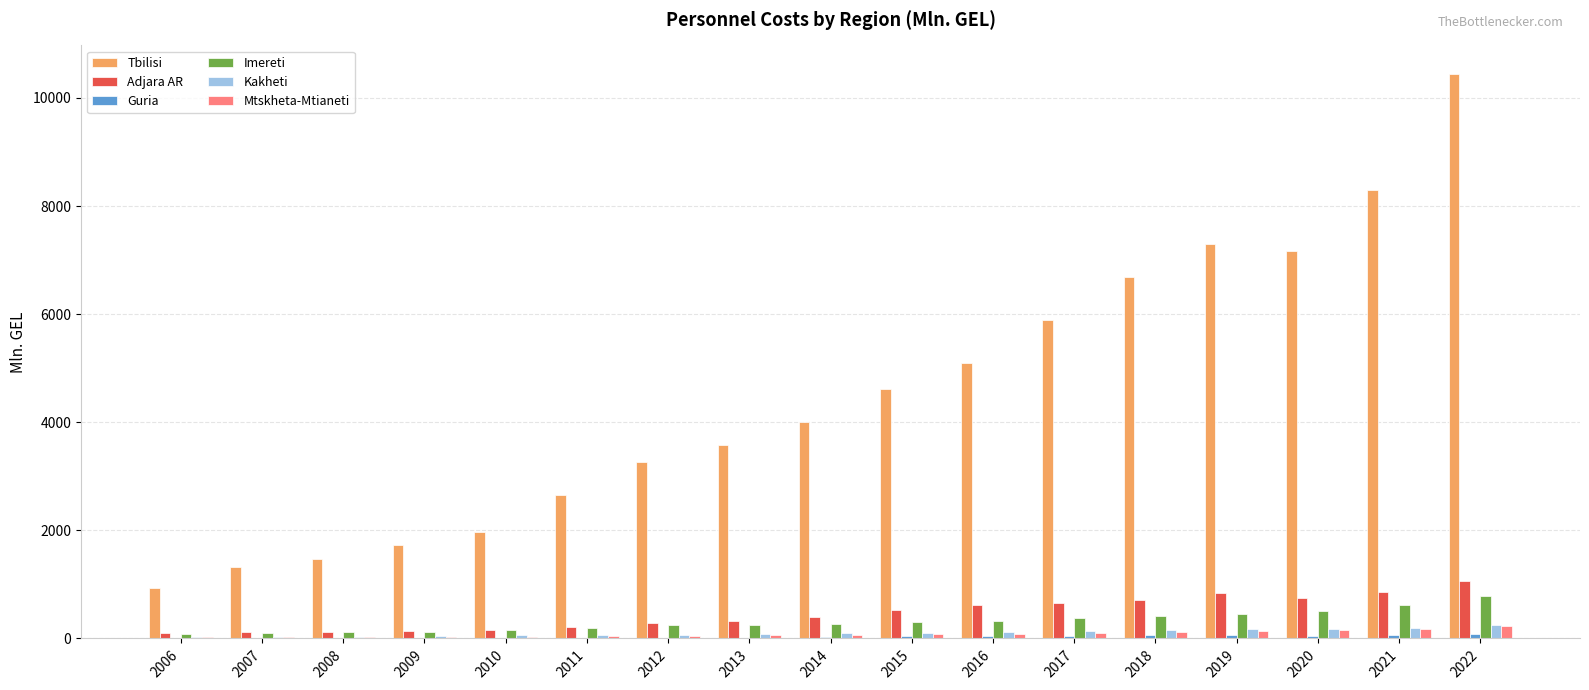

The Tbilisi series shows 2550.6 at 2016. True or false?

False